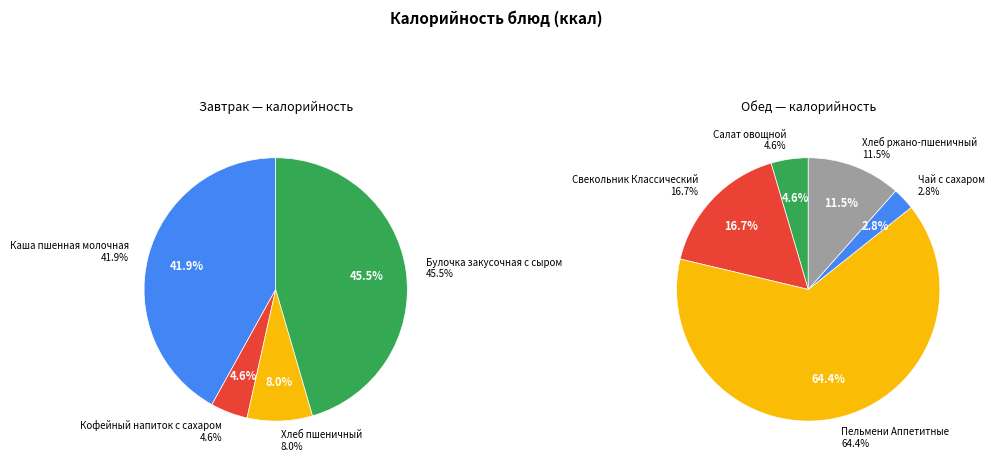

The Свекольник Классический slice represents 3% of the pie. True or false?

False